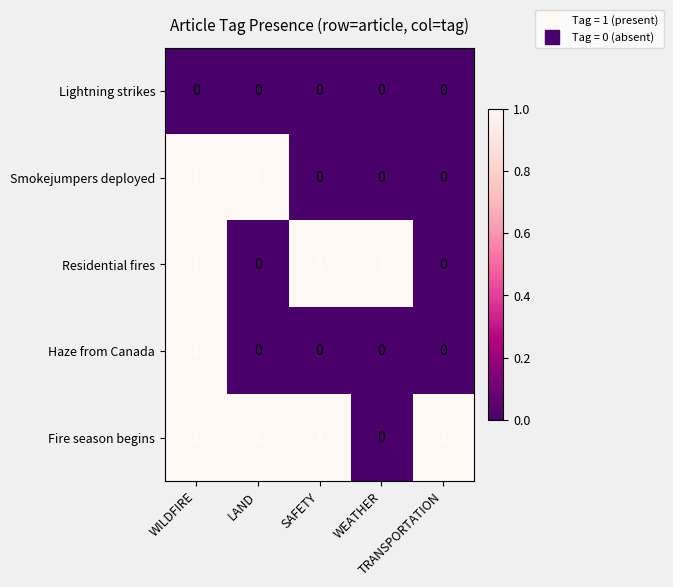

Which series has the largest total across all categories?

Fire season begins